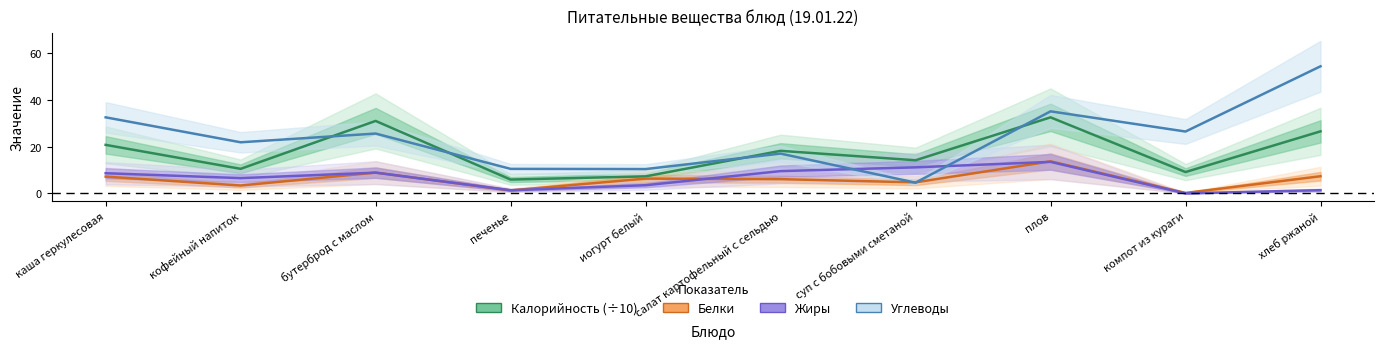

Reading left to right, what are all the values shown in this chart?

Калорийность (÷10): 20.8	10.5	31.0	5.9	7.3	18.2	14.2	32.6	9.1	26.6
Белки: 7.2	3.4	8.9	1.3	6.3	6.1	4.7	13.7	0.2	7.3
Жиры: 8.7	6.5	8.9	1.4	3.5	9.6	11.2	13.5	0.0	1.4
Углеводы: 32.6	21.9	25.6	10.5	10.4	17.1	4.6	35.1	26.5	54.4